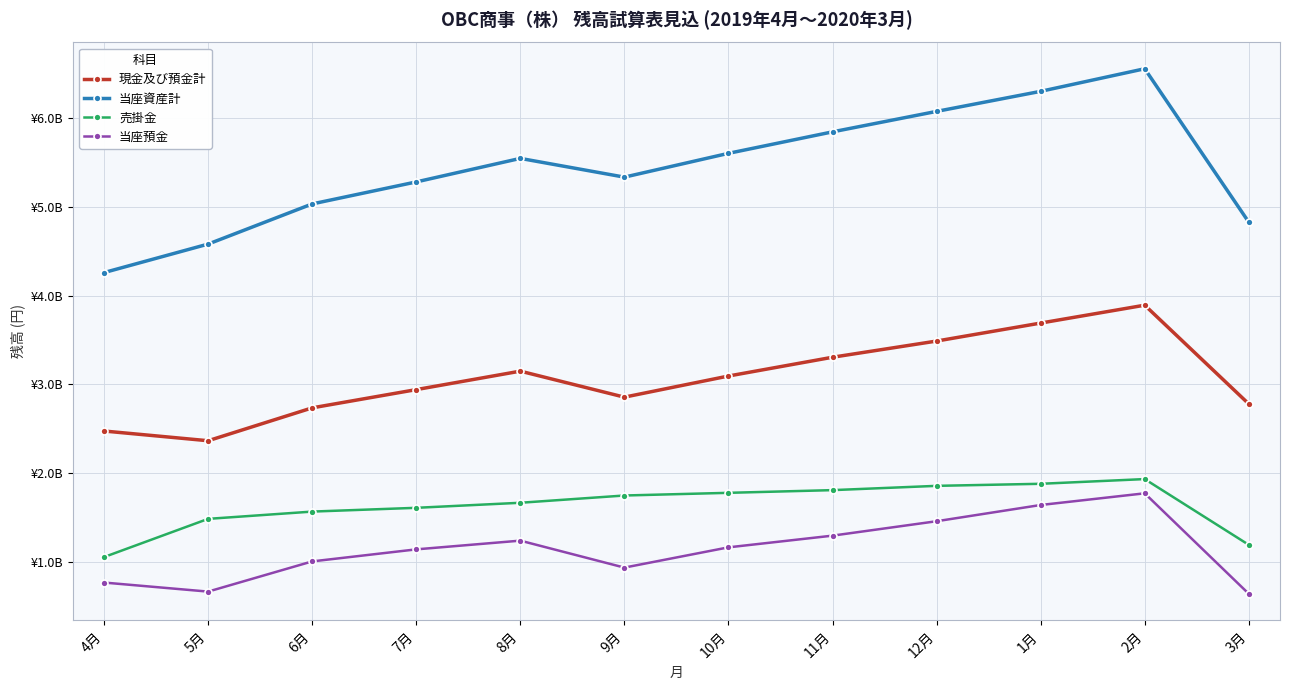

What is the spread (max minus min) of values at 8月?

4308463328